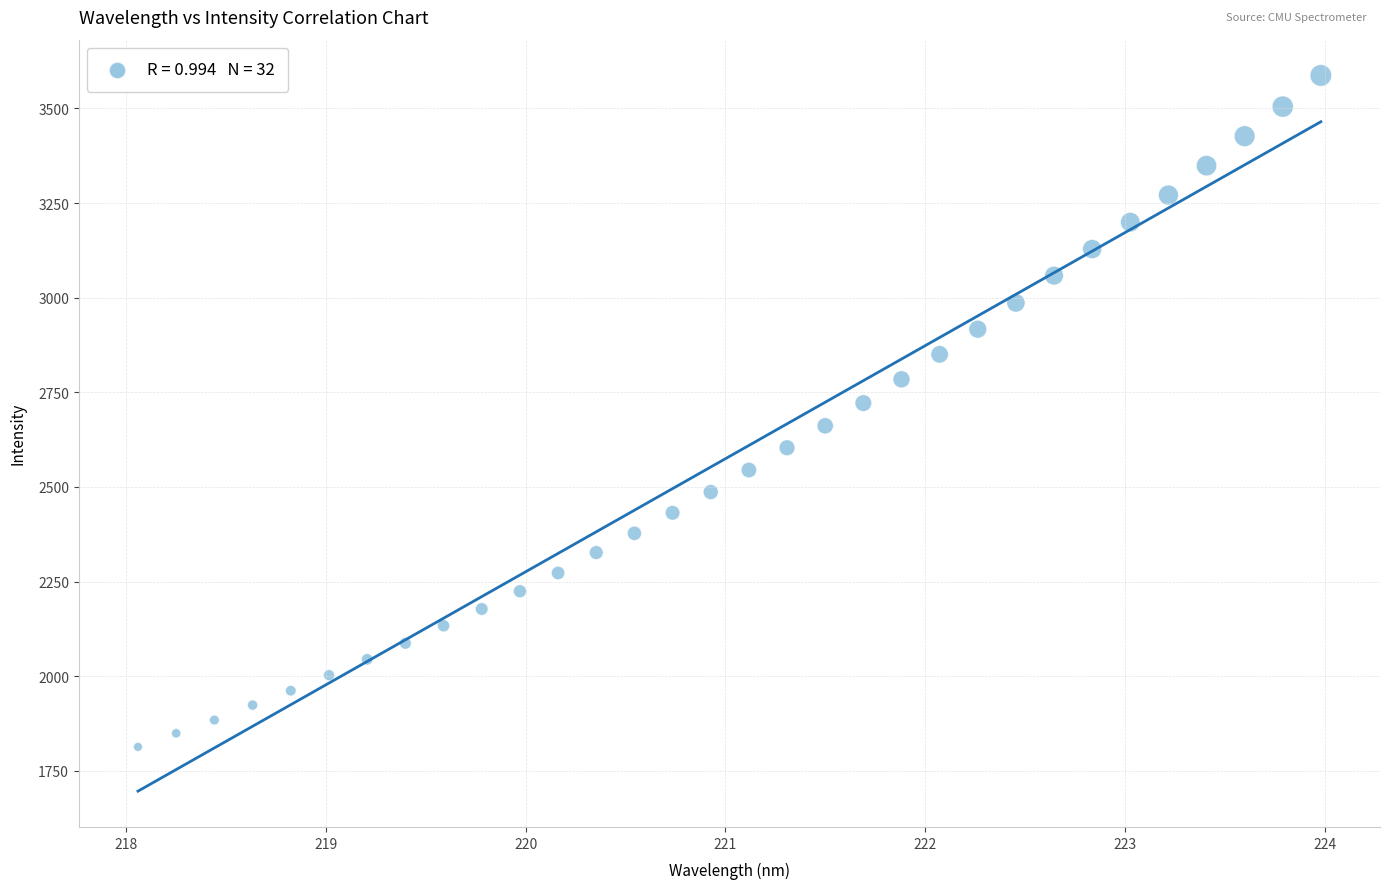

What is the range of X values (max minus min)?

5.9